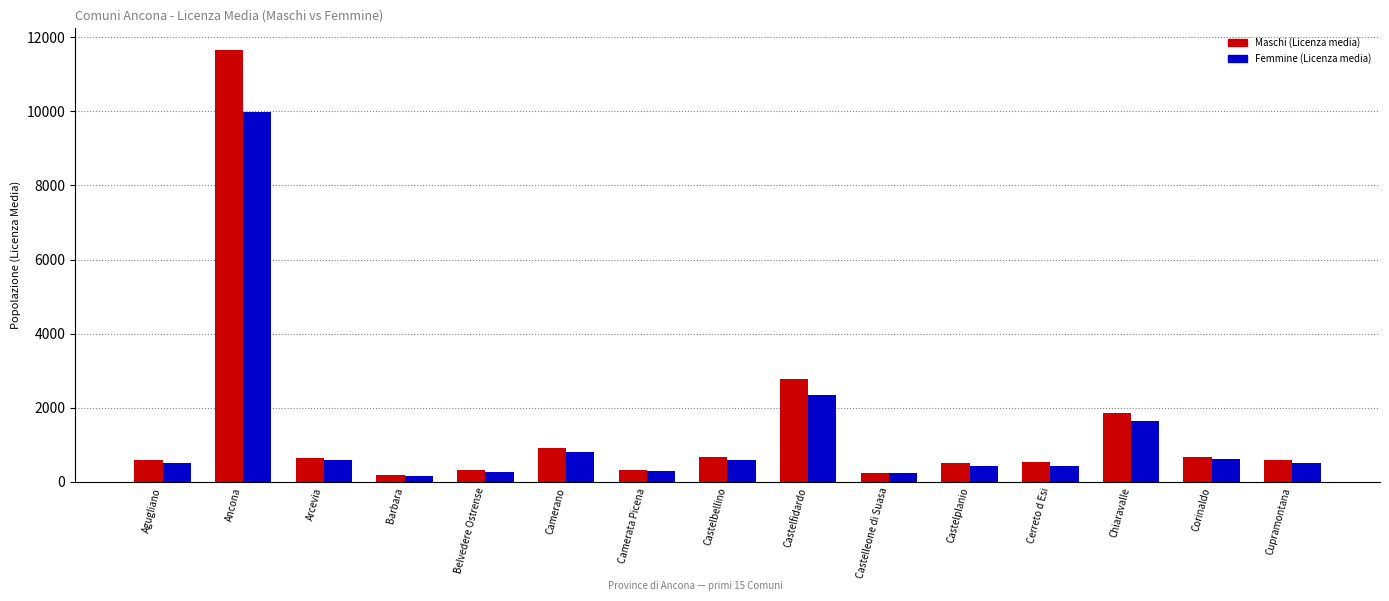

What is the label of the 14th bar from the left?

Corinaldo